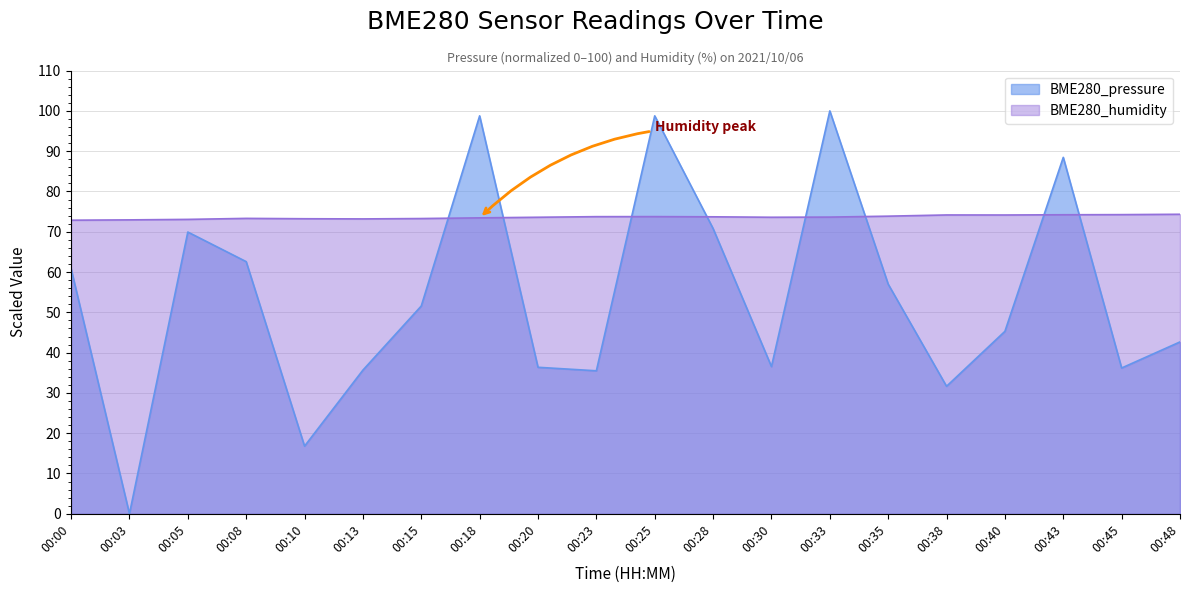

Does the chart display data point markers on the line(s)?

No